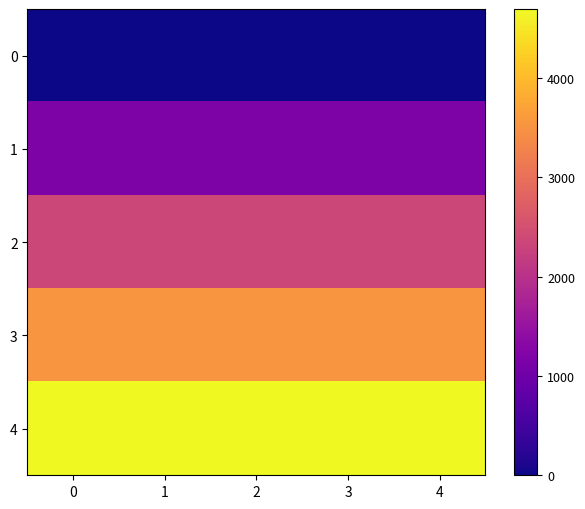

Reading right to left, what are all the values shown in this chart?

0: 4=0.0	3=0.0	2=0.0	1=0.0	0=0.0
1: 4=1173.5	3=1173.5	2=1173.5	1=1173.5	0=1173.5
2: 4=2347.0	3=2347.0	2=2347.0	1=2347.0	0=2347.0
3: 4=3520.5	3=3520.5	2=3520.5	1=3520.5	0=3520.5
4: 4=4694.0	3=4694.0	2=4694.0	1=4694.0	0=4694.0